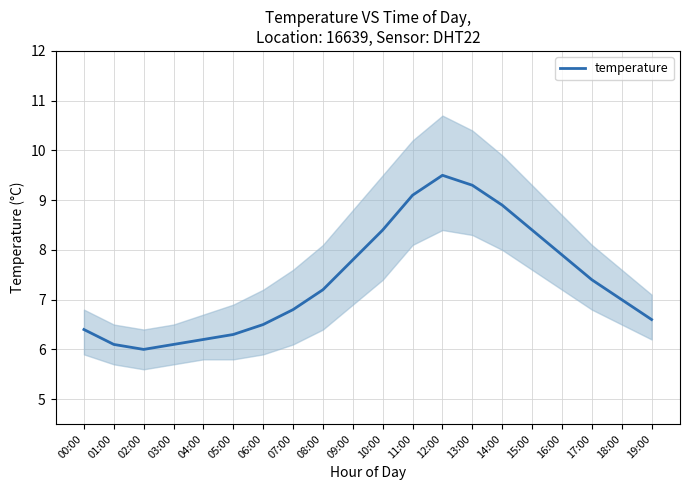

At which label does the data first exceed 7?

08:00